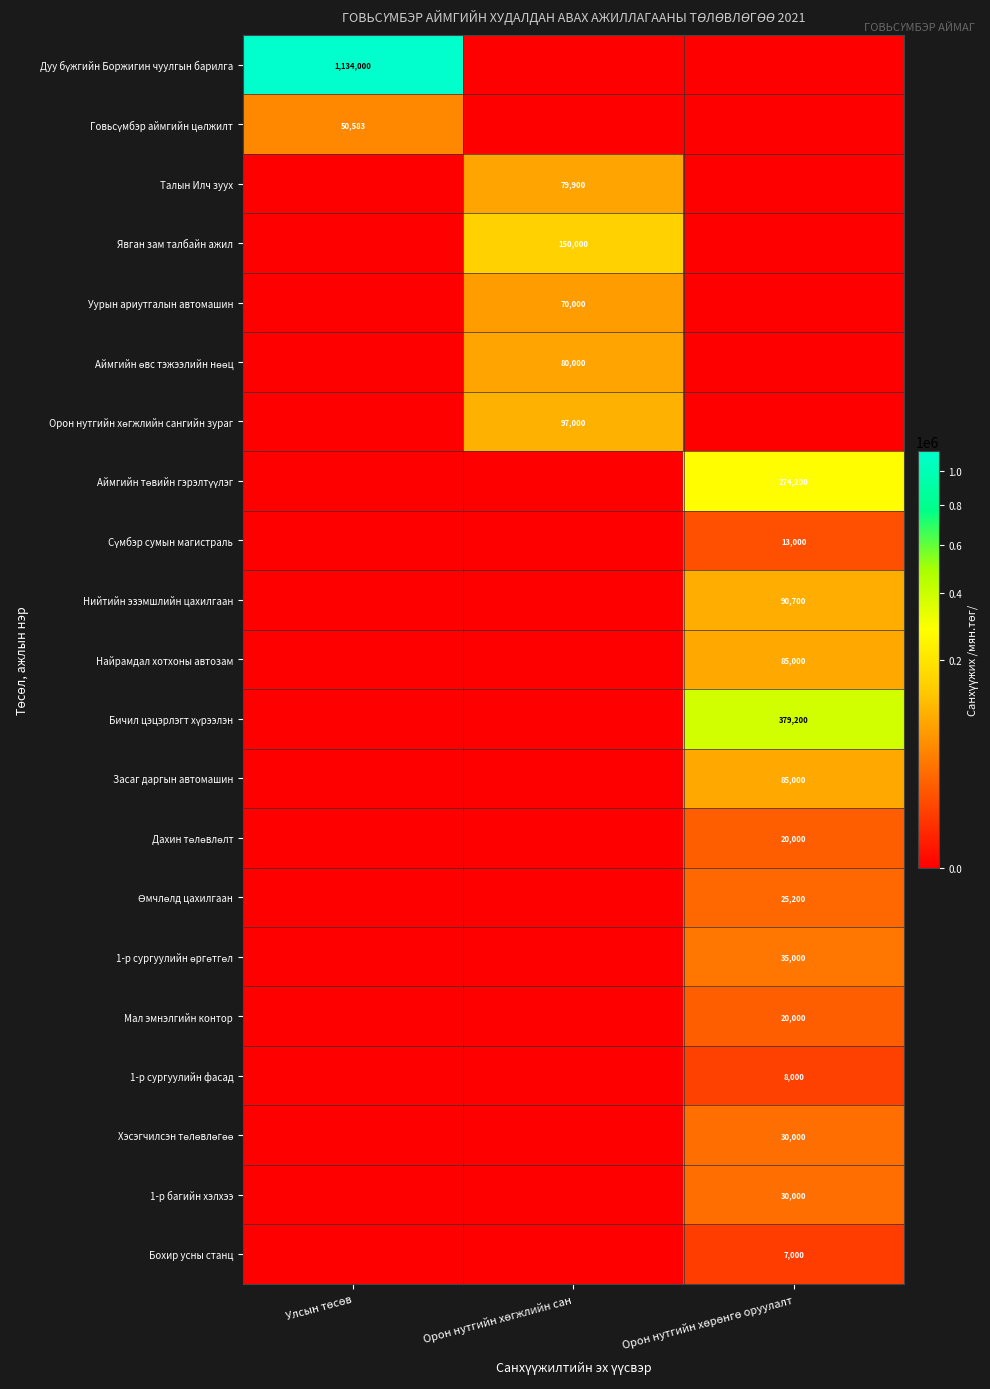

Where is Өмчлөлд цахилгаан nearest to the value 12600?

Улсын төсөв